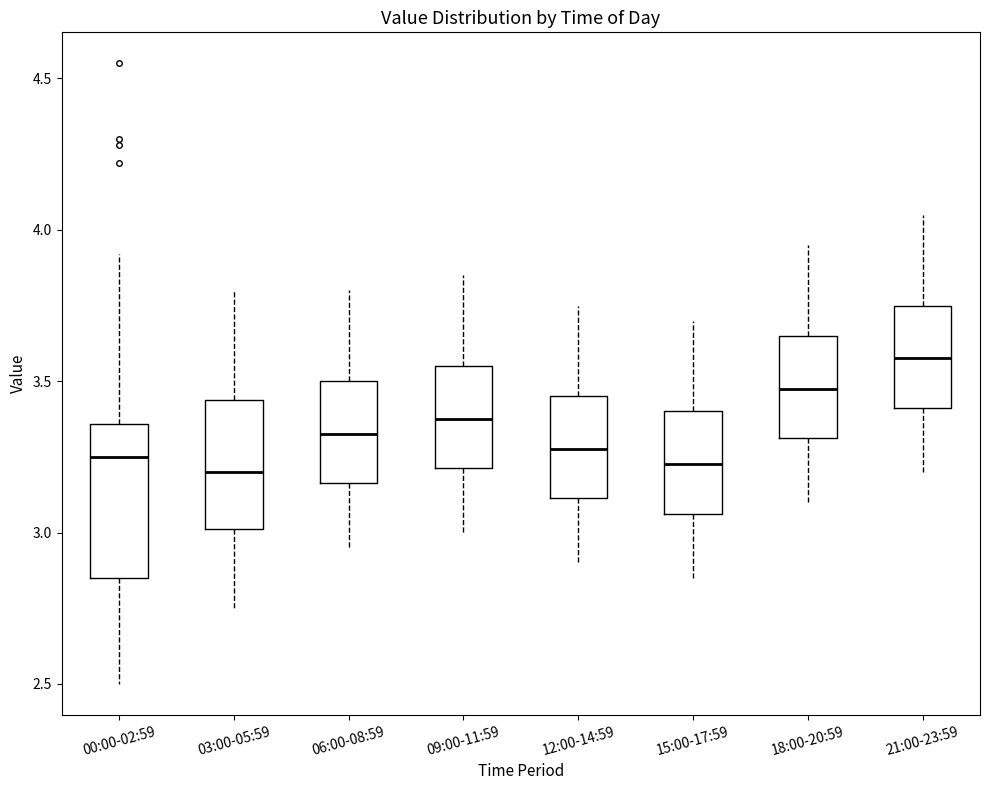

Where does the upper whisker of the box for 21:00-23:59 end on the y-axis? The values are not printed on the chart, so give them approximately, as read against the axis.

4.05